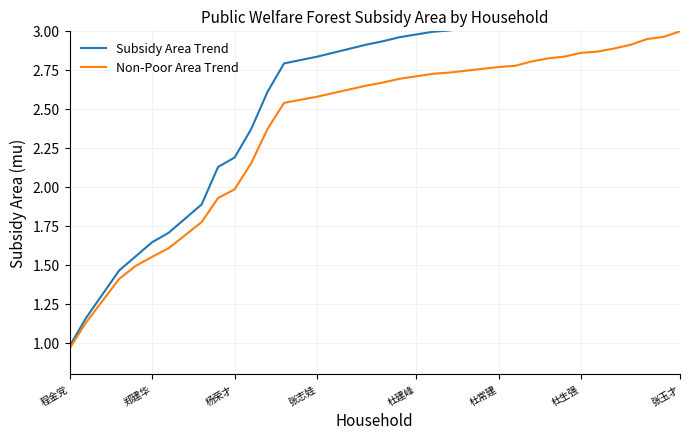

The value of Non-Poor Area Trend at 张志娃 is 3.4. True or false?

False